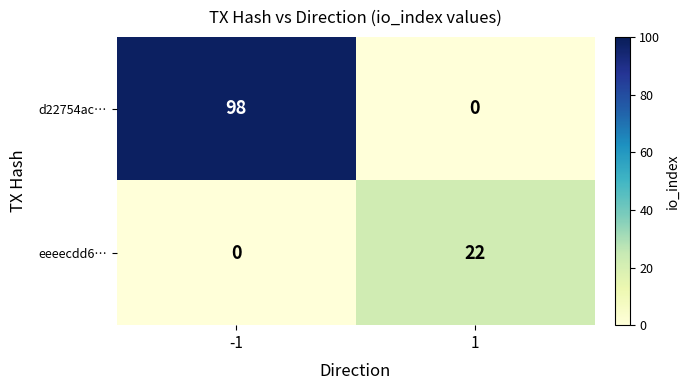

How many data points does each series have?

2